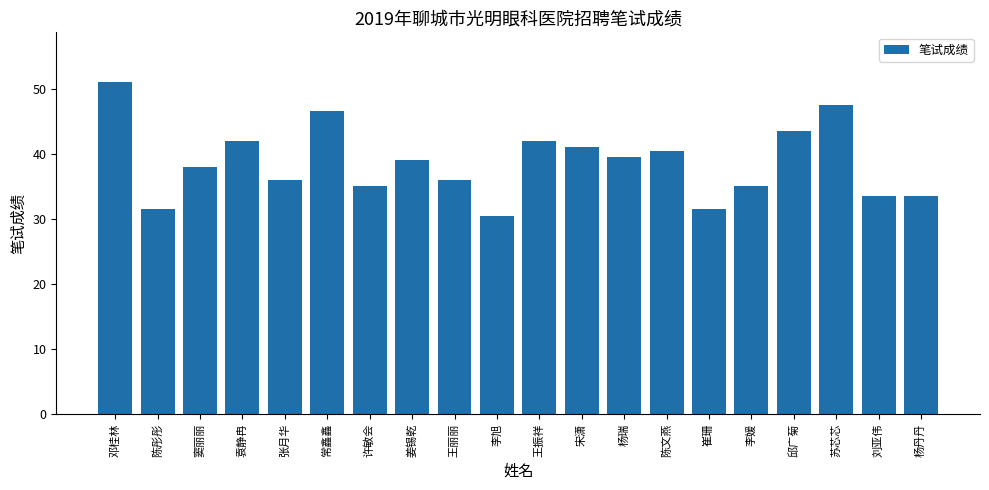

Reading right to left, list all the values displayed in this chart.

33.5	33.5	47.5	43.5	35.0	31.5	40.5	39.5	41.0	42.0	30.5	36.0	39.0	35.0	46.5	36.0	42.0	38.0	31.5	51.0